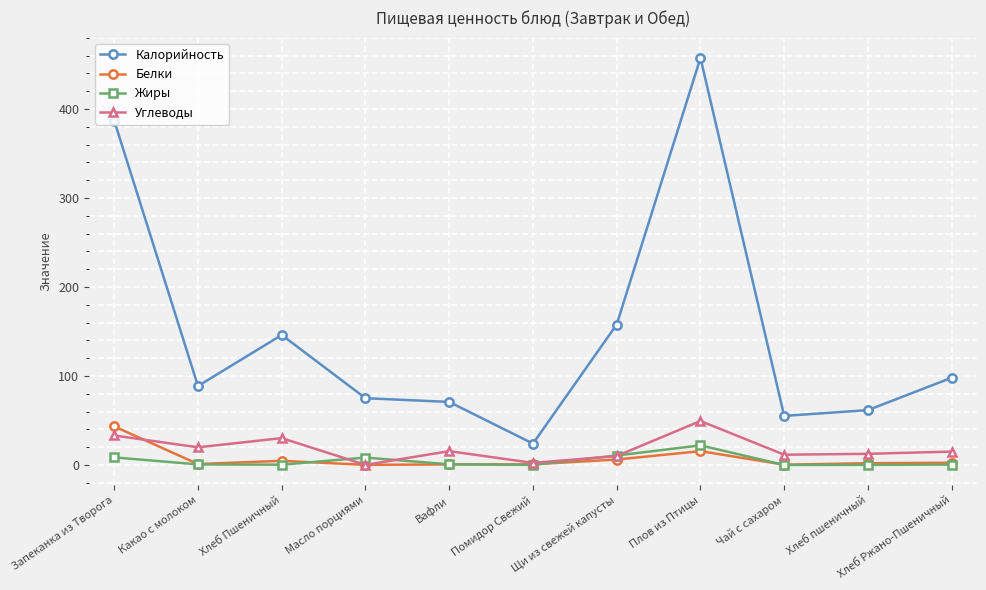

Which series has the largest range (max minus min)?

Калорийность